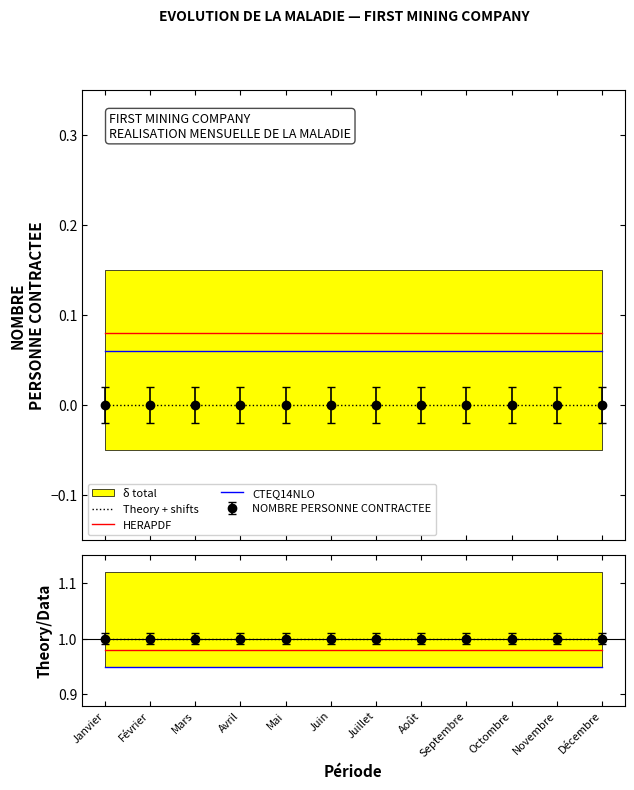

Count the number of categories in the chart.

12